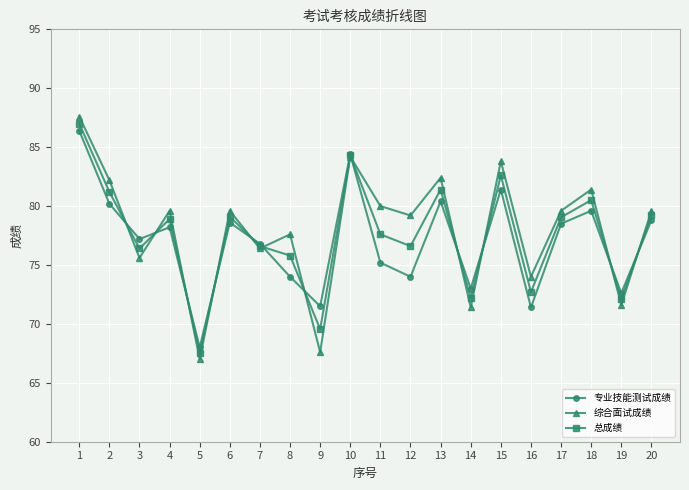

At which label does 总成绩 reach its peak?

1